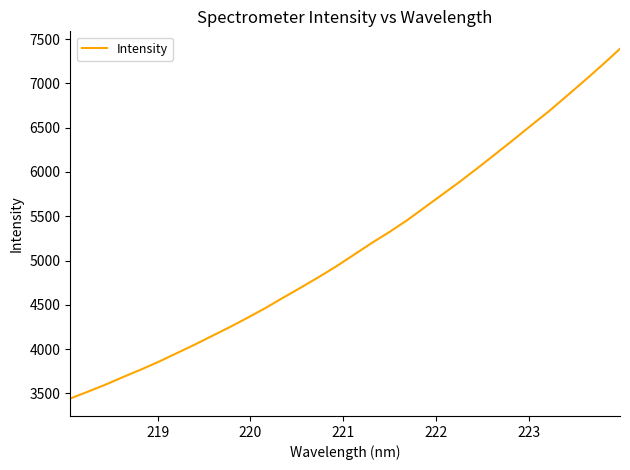

What is the greatest value displayed?

7391.2